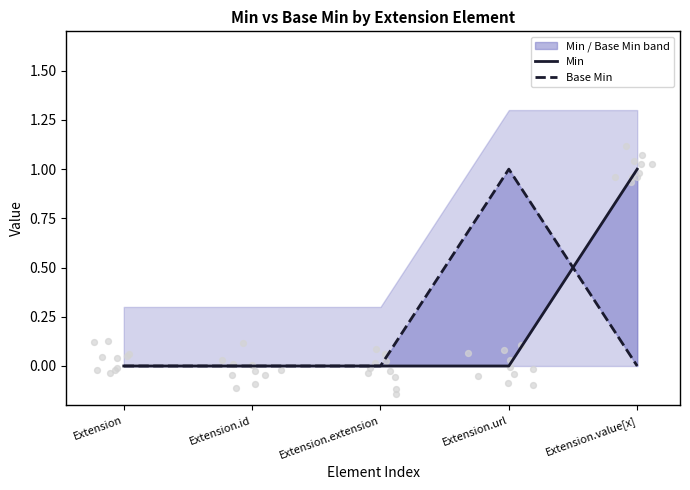

Which series contains the lowest Y value?

Min